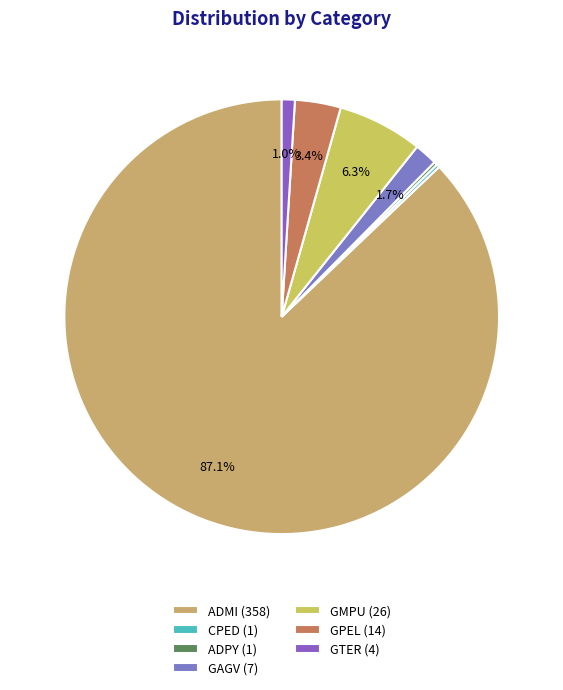

To the nearest percent, what is the difference between the largest and smallest slice percentages?

87%